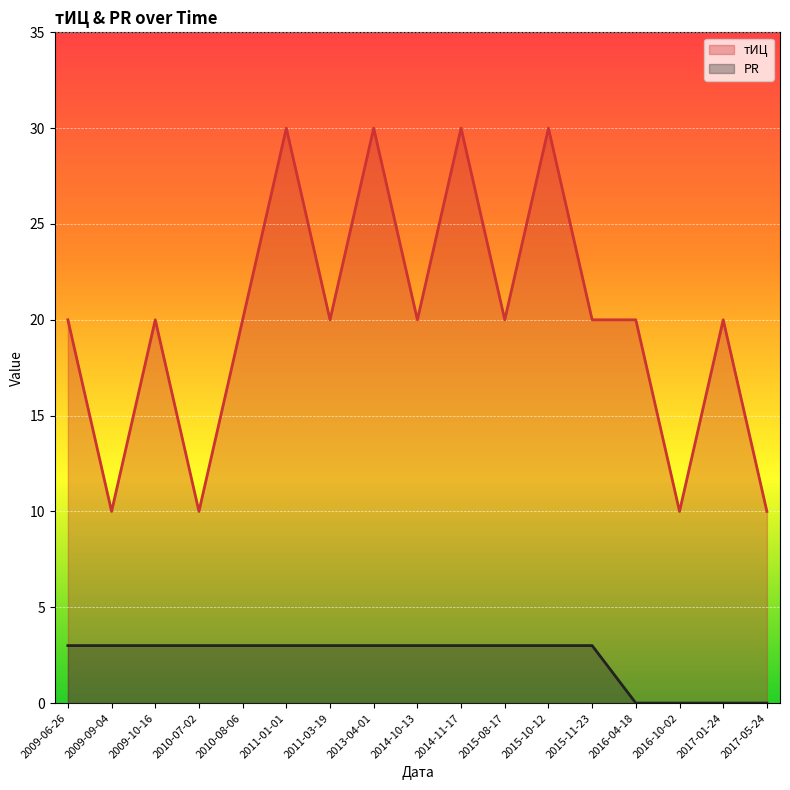

At which category is the sum across all series the highest?

2011-01-01